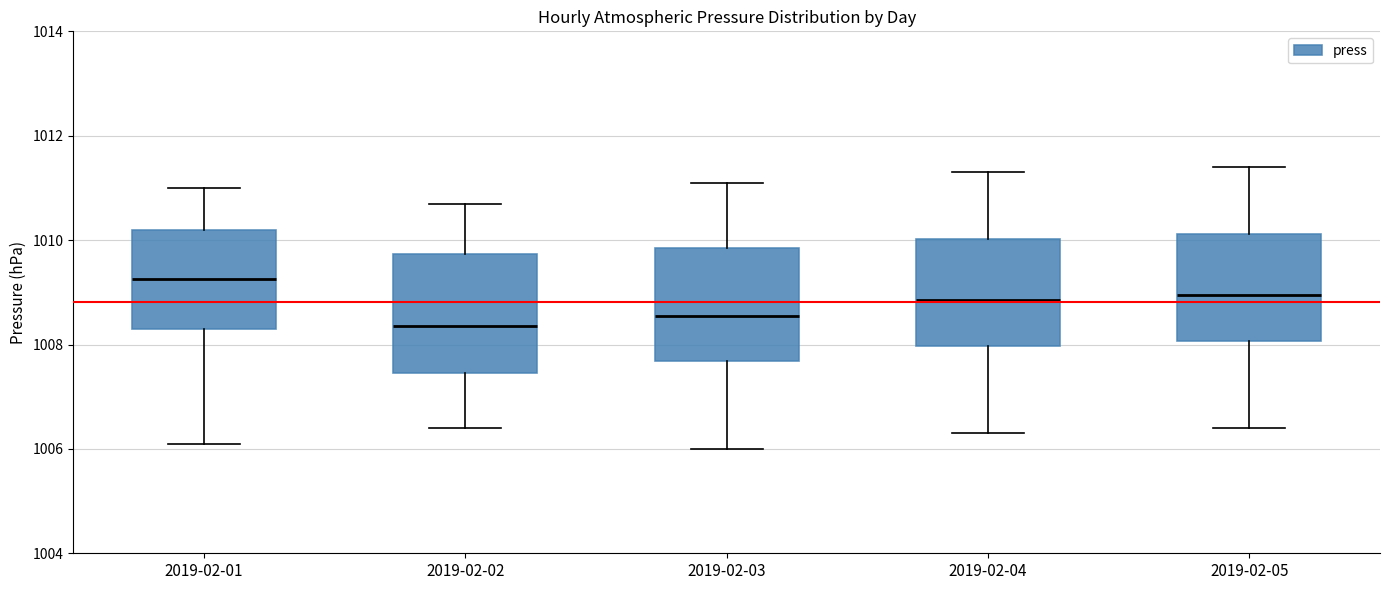

Reading left to right, transcribe this box plot: for each box, give where its median line is, the range the box spans, and where its two whiskers end, as read against the y-axis. The values are not printed on the chart, so give them approximately, as read against the axis.

2019-02-01: median 1009.2, box 1008.4 to 1010.2, whiskers 1006.2 to 1011.0
2019-02-02: median 1008.4, box 1007.4 to 1009.8, whiskers 1006.4 to 1010.8
2019-02-03: median 1008.6, box 1007.6 to 1009.8, whiskers 1006.0 to 1011.2
2019-02-04: median 1008.8, box 1008.0 to 1010.0, whiskers 1006.4 to 1011.4
2019-02-05: median 1009.0, box 1008.0 to 1010.2, whiskers 1006.4 to 1011.4